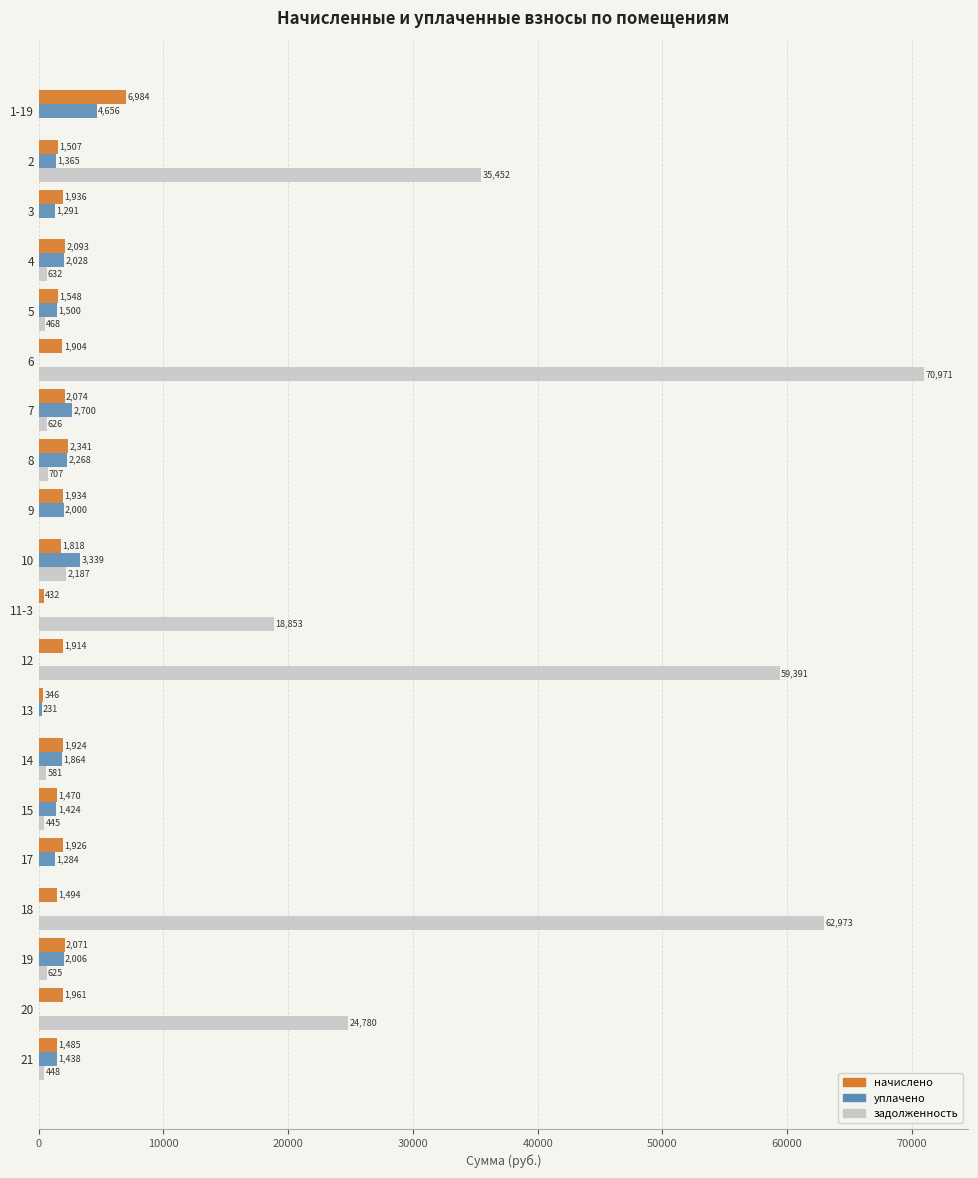

What is the greatest value displayed?

70970.8